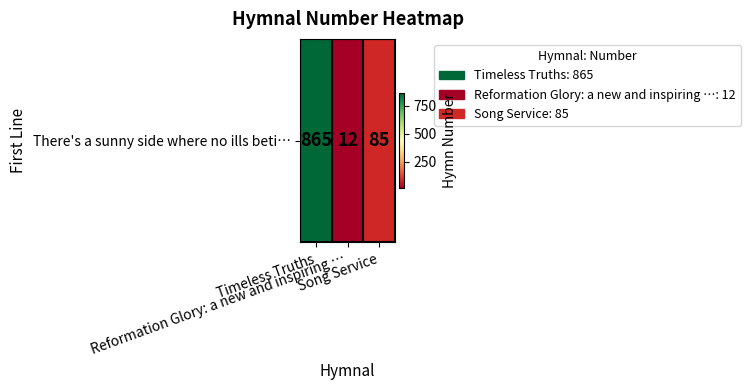

What is the maximum value shown in the chart?

865